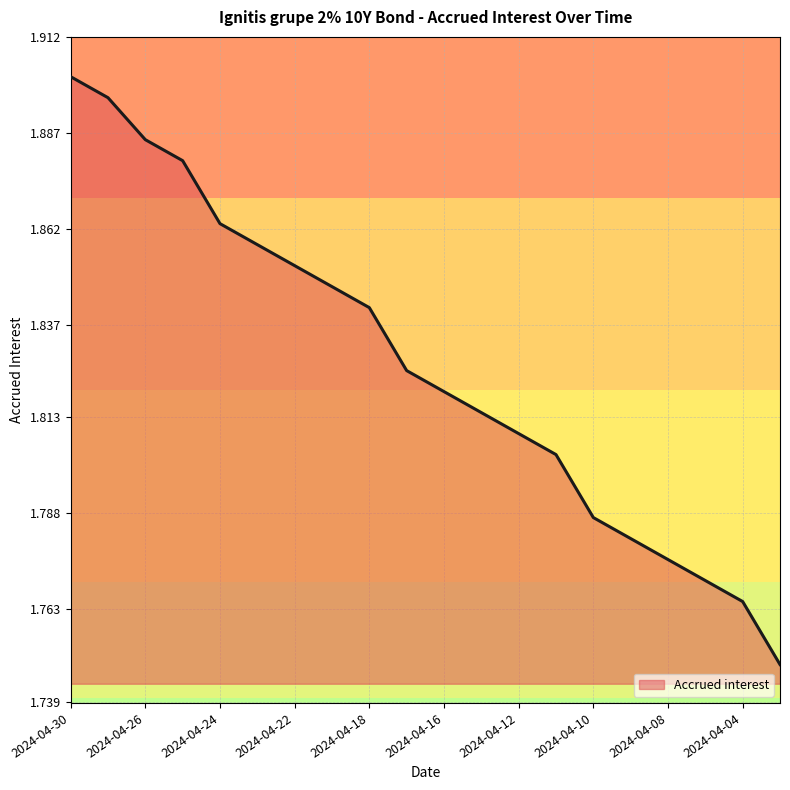

Reading left to right, extract all data points from this chart.

2024-04-30=1.9	2024-04-29=1.9	2024-04-26=1.9	2024-04-25=1.9	2024-04-24=1.9	2024-04-23=1.9	2024-04-22=1.9	2024-04-19=1.8	2024-04-18=1.8	2024-04-17=1.8	2024-04-16=1.8	2024-04-15=1.8	2024-04-12=1.8	2024-04-11=1.8	2024-04-10=1.8	2024-04-09=1.8	2024-04-08=1.8	2024-04-05=1.8	2024-04-04=1.8	2024-04-03=1.7